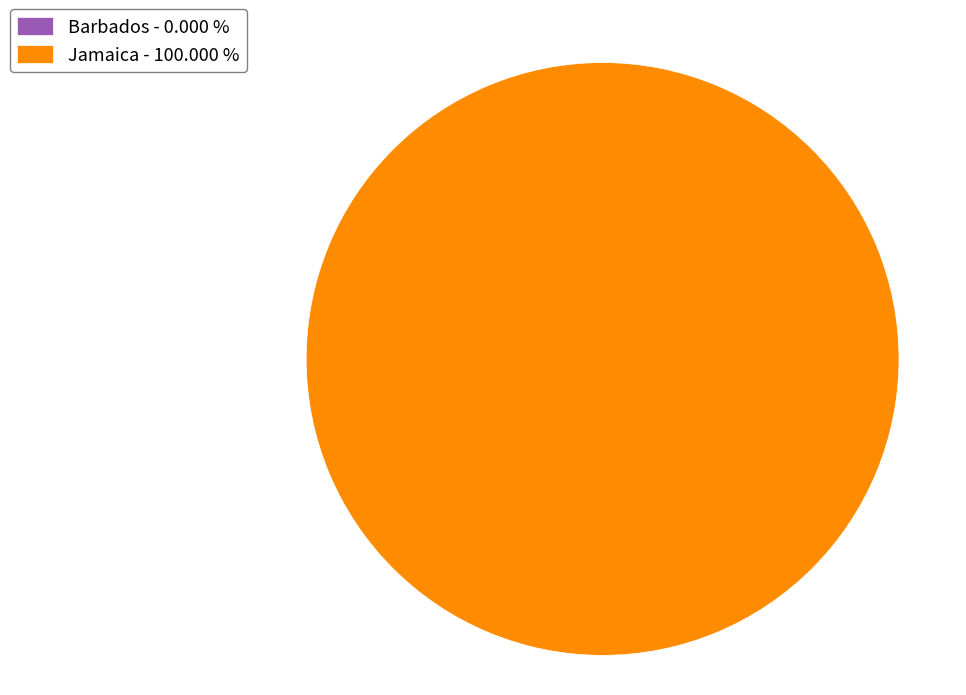

Does Barbados represent more than half of the total?

No